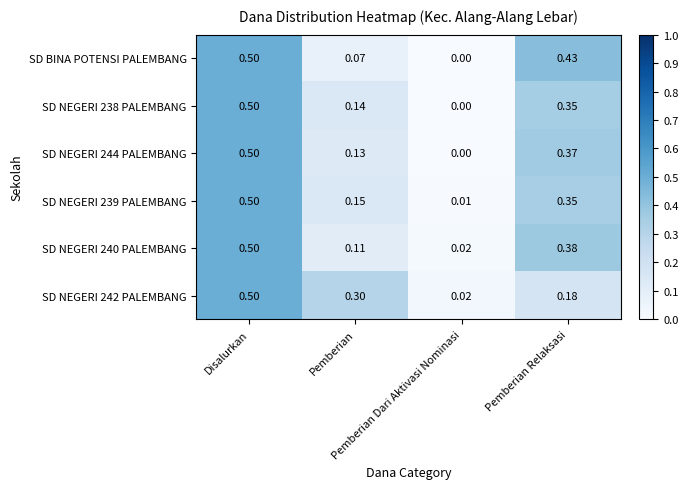

How many data points in SD NEGERI 244 PALEMBANG are above 0?

3